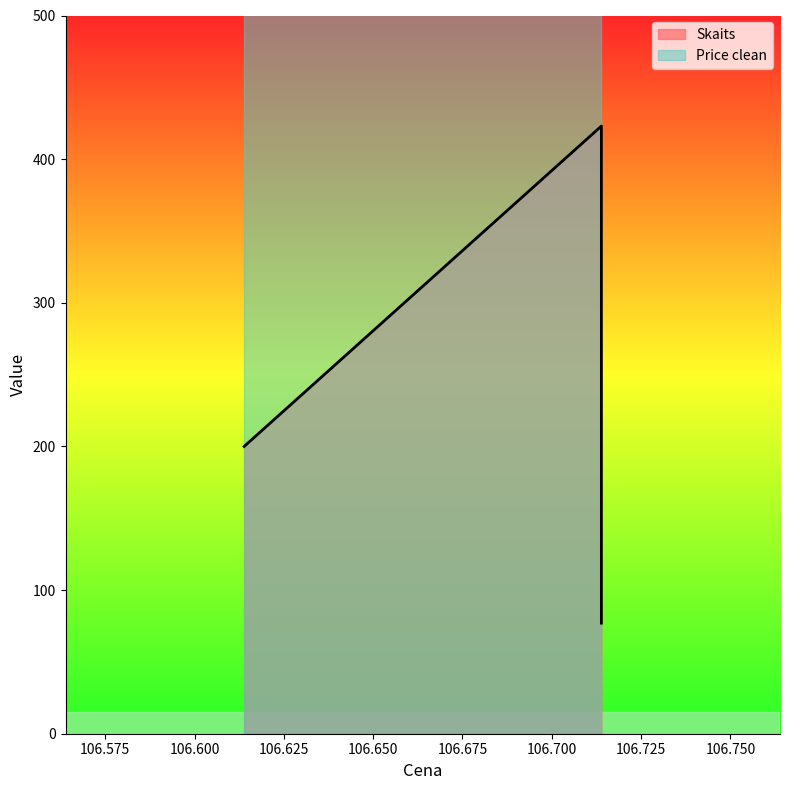

What is the average value of the Price clean series?

933.3